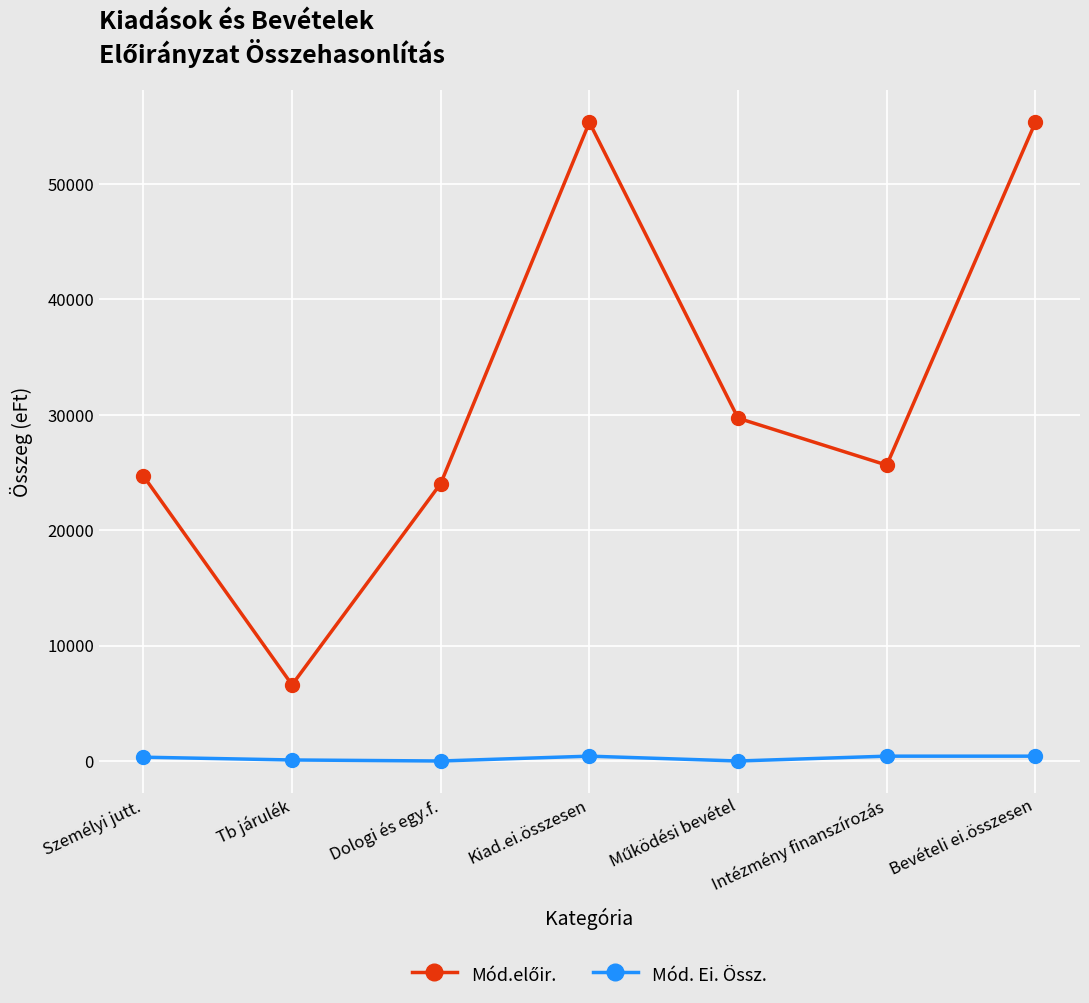

What is the label of the 5th point from the right?

Dologi és egy.f.